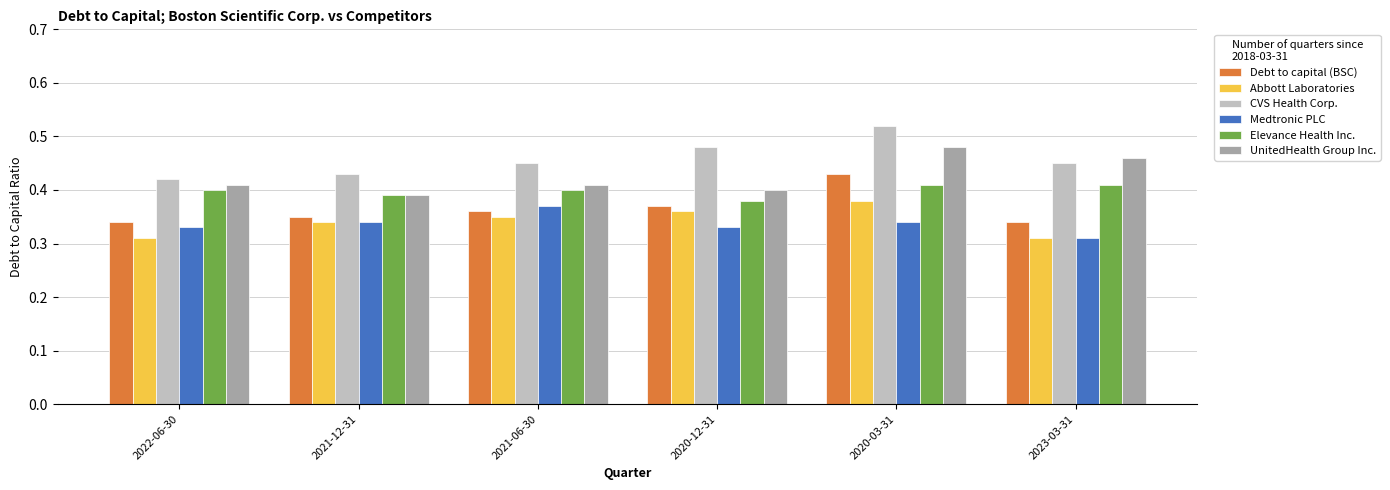

At which category is the sum across all series the highest?

2020-03-31